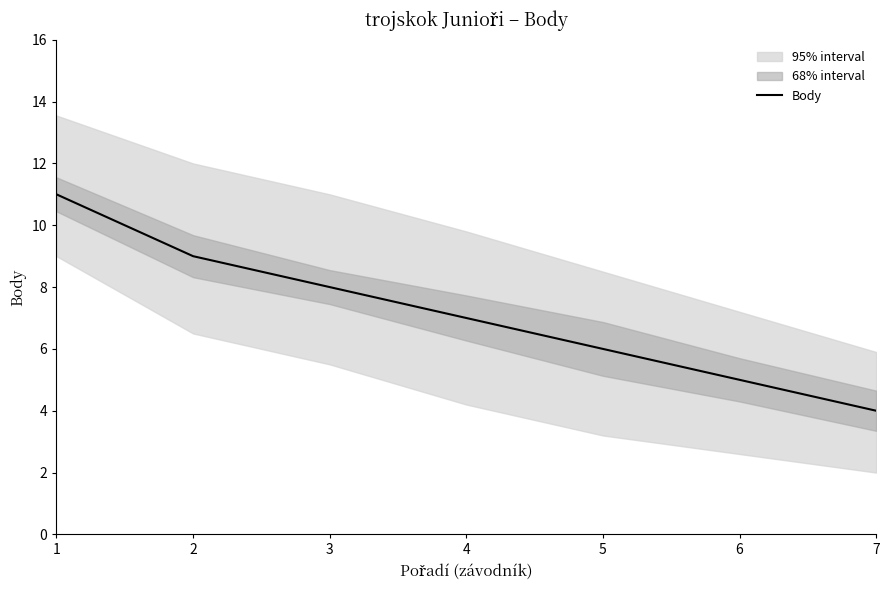

List the labels in order of value, smallest first.

7, 6, 5, 4, 3, 2, 1